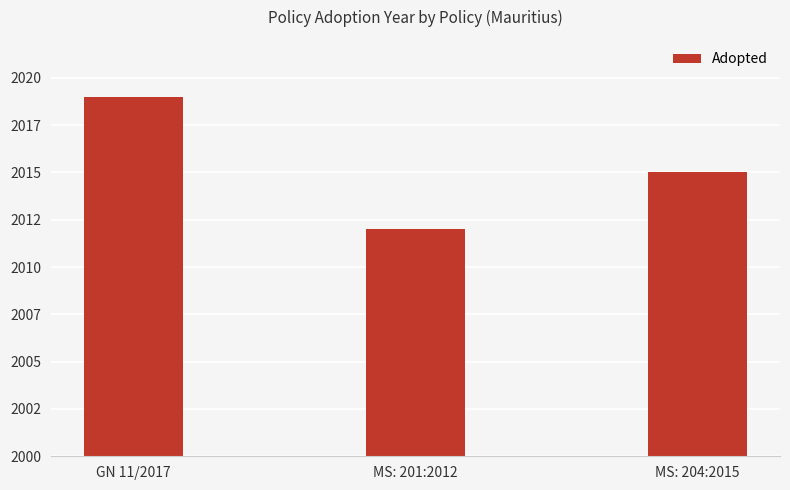

List the labels in order of value, smallest first.

MS: 201:2012, MS: 204:2015, GN 11/2017